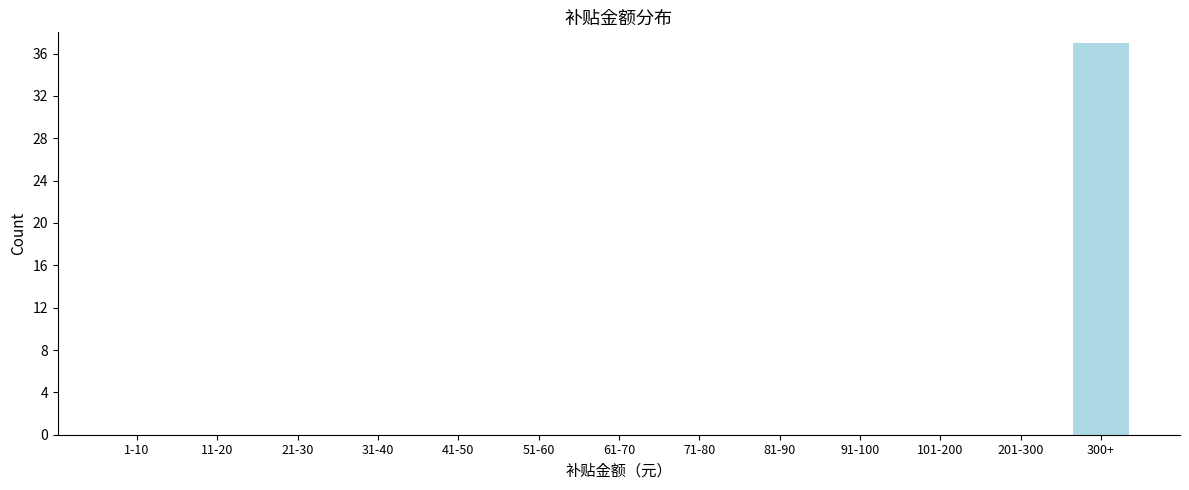

Reading left to right, what are all the values shown in this chart?

1-10=0	11-20=0	21-30=0	31-40=0	41-50=0	51-60=0	61-70=0	71-80=0	81-90=0	91-100=0	101-200=0	201-300=0	300+=37